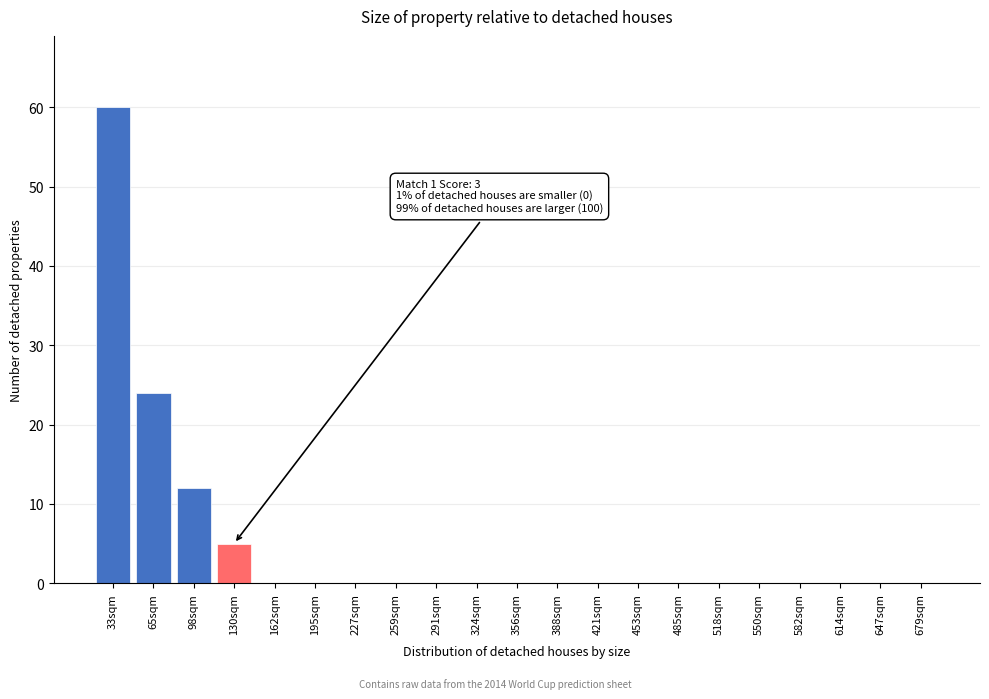

Reading right to left, list all the values displayed in this chart.

679sqm=0	647sqm=0	614sqm=0	582sqm=0	550sqm=0	518sqm=0	485sqm=0	453sqm=0	421sqm=0	388sqm=0	356sqm=0	324sqm=0	291sqm=0	259sqm=0	227sqm=0	195sqm=0	162sqm=0	130sqm=5	98sqm=12	65sqm=24	33sqm=60